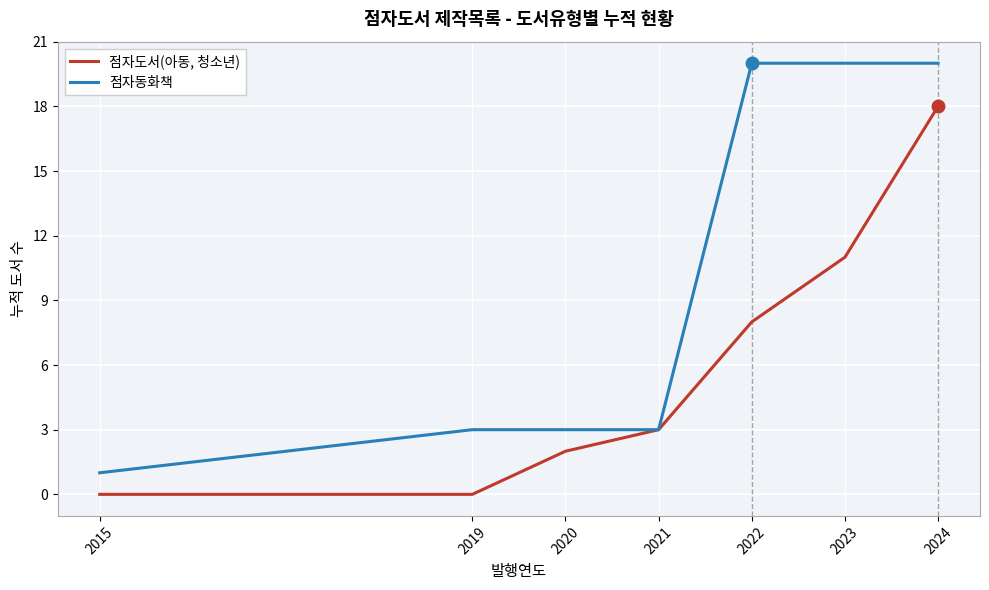

Rank the series by their average value, from highest to lowest.

점자동화책, 점자도서(아동, 청소년)